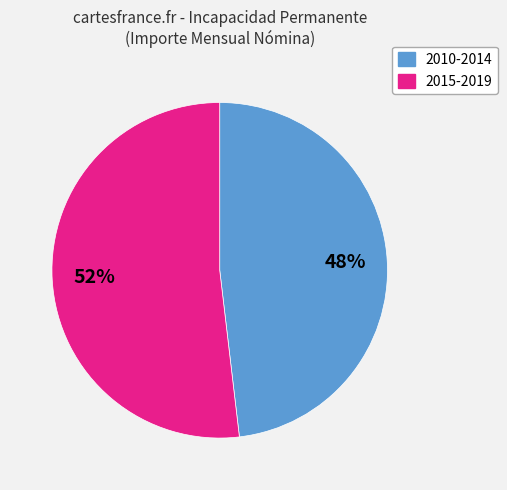

Does any single category account for the majority?

Yes